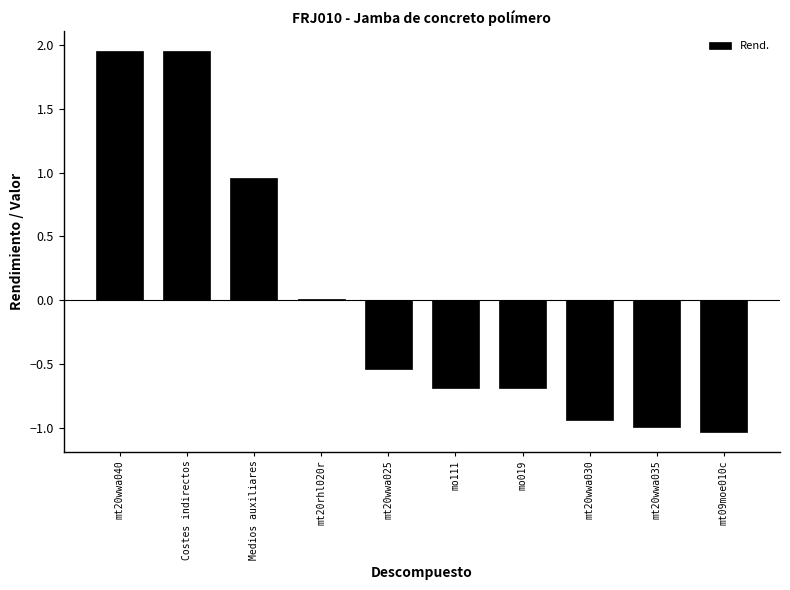

Count the number of data series in this chart.

1